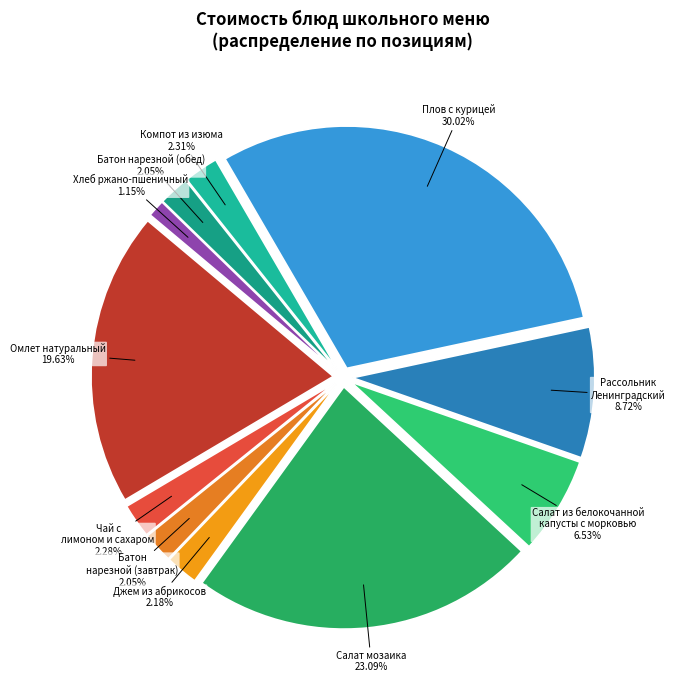

Is it true that Батон нарезной (завтрак) is 15% of the pie?

False